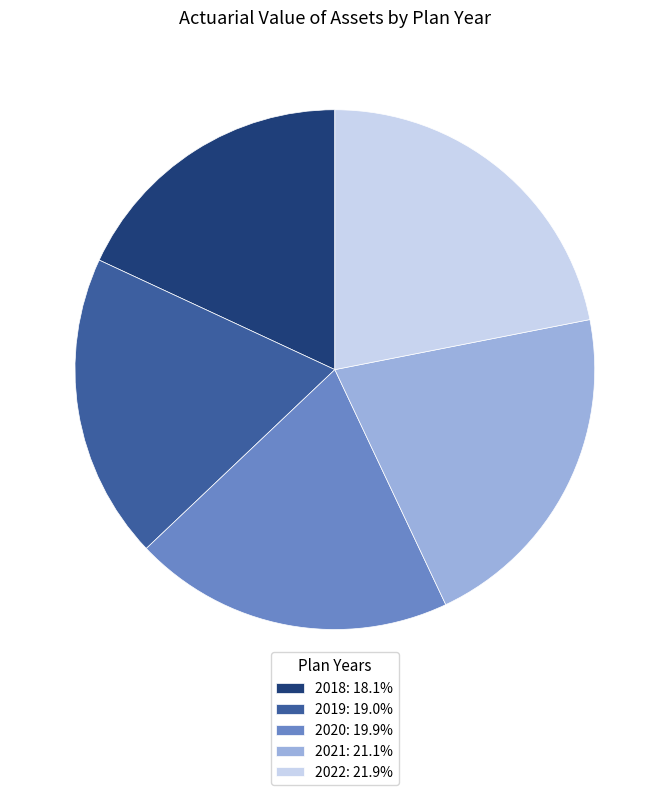

How many segments does this pie chart have?

5